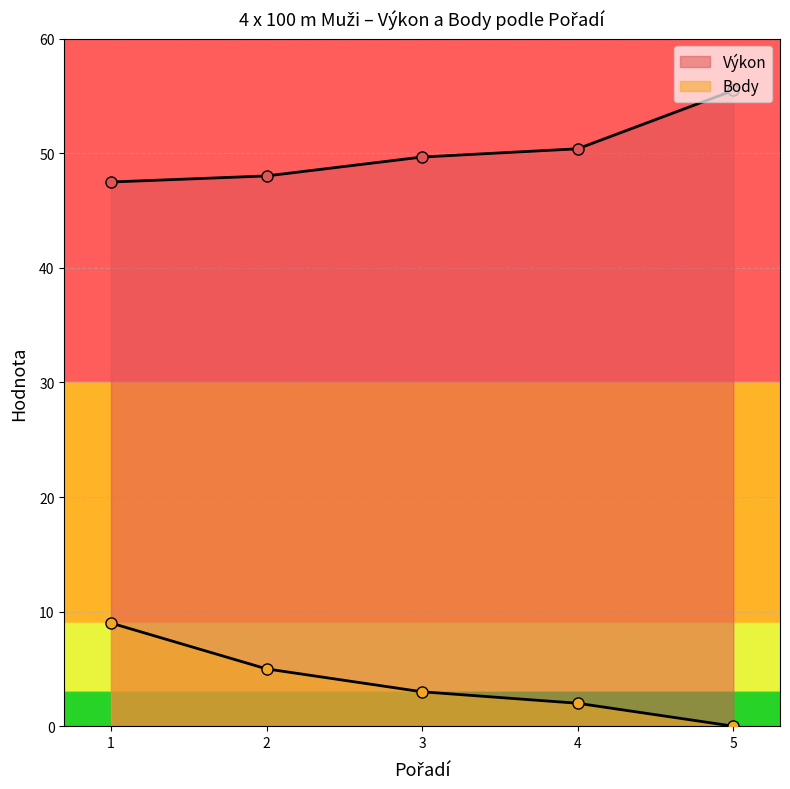

Is it true that Výkon equals 88.7 at 4?

False